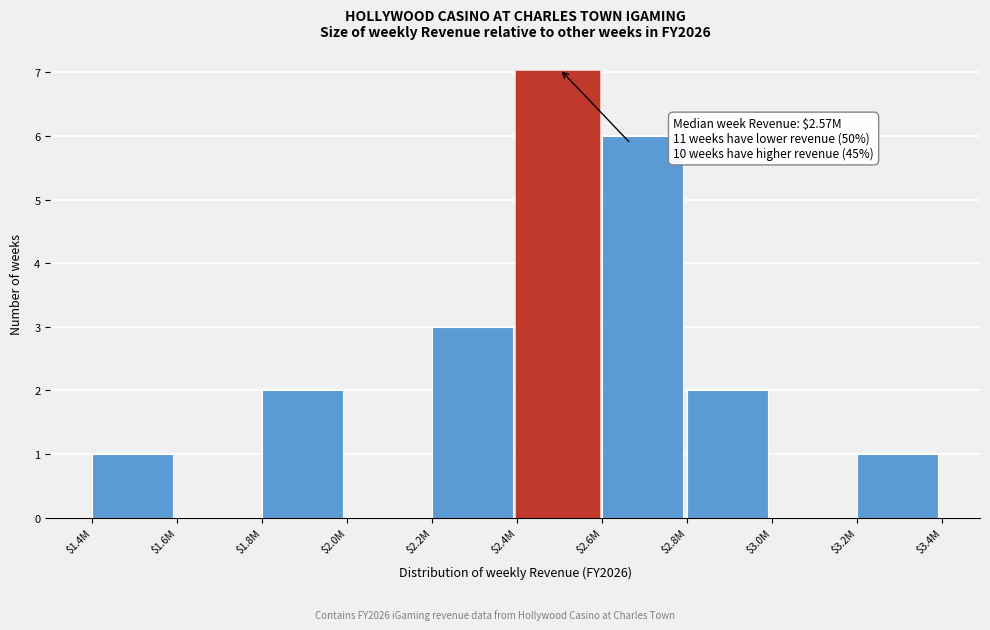

What is the greatest value displayed?

7